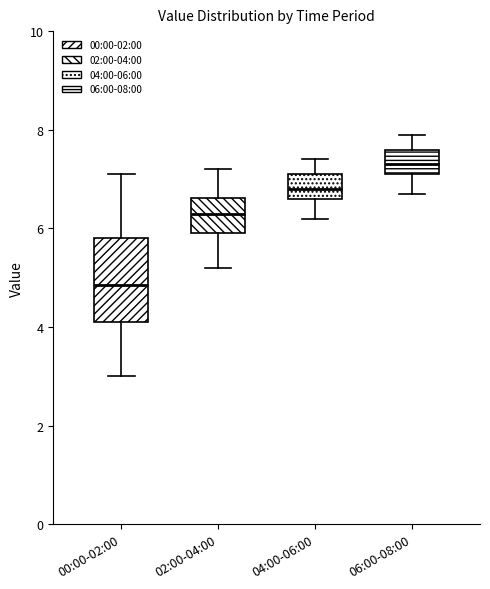

Reading left to right, read every box against the y-axis: the position of its median line, the range the box covers, and the ends of its whiskers. The values are not printed on the chart, so give them approximately, as read against the axis.

00:00-02:00: median 4.8, box 4.2 to 5.8, whiskers 3.0 to 7.2
02:00-04:00: median 6.4, box 6.0 to 6.6, whiskers 5.2 to 7.2
04:00-06:00: median 6.8, box 6.6 to 7.2, whiskers 6.2 to 7.4
06:00-08:00: median 7.4, box 7.2 to 7.6, whiskers 6.8 to 8.0